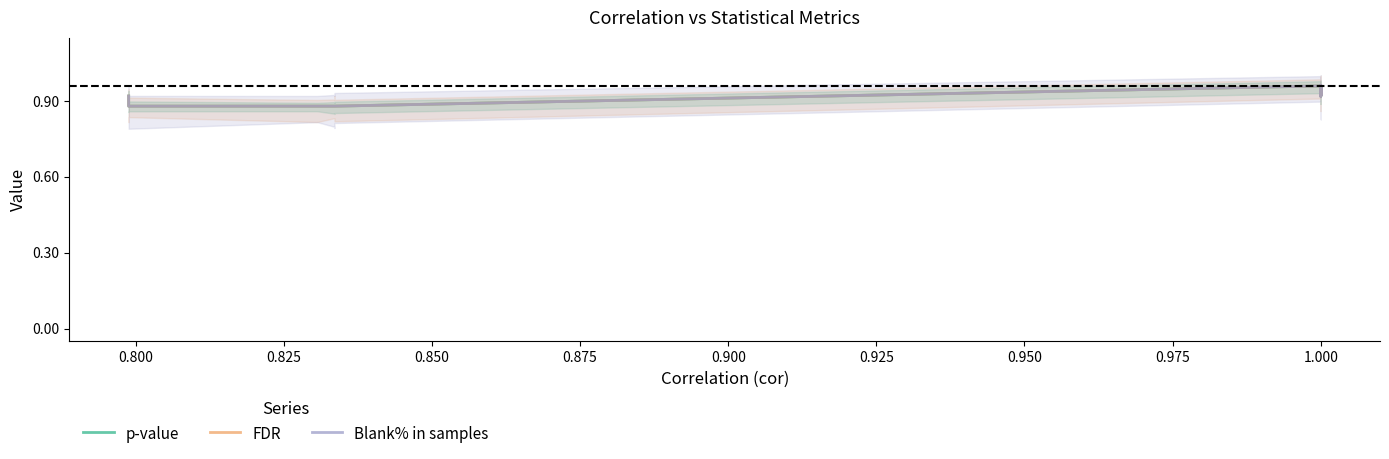

What is the lowest value of the Blank% in samples series?

0.9